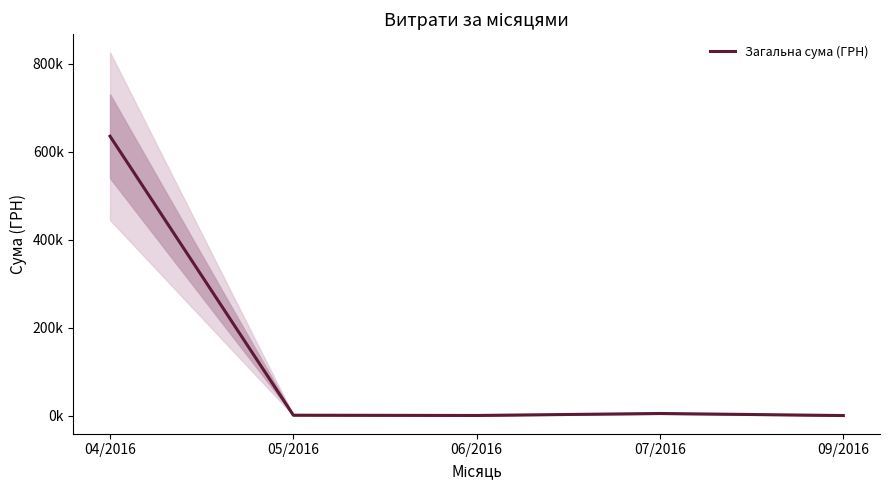

Where does the data first go above 864?

04/2016